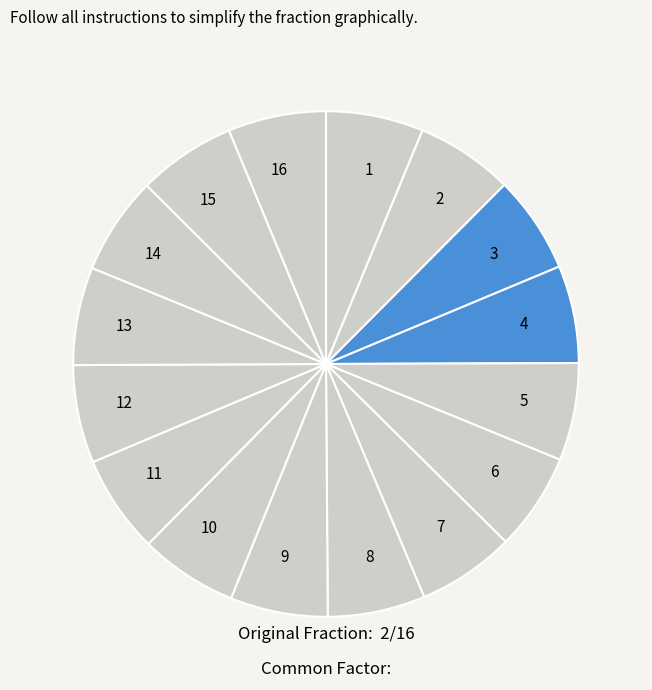

Is 13 the majority of the pie?

No